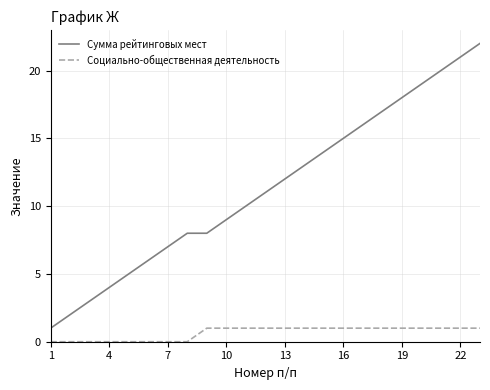

Rank the series by their maximum value, from lowest to highest.

Социально-общественная деятельность, Сумма рейтинговых мест